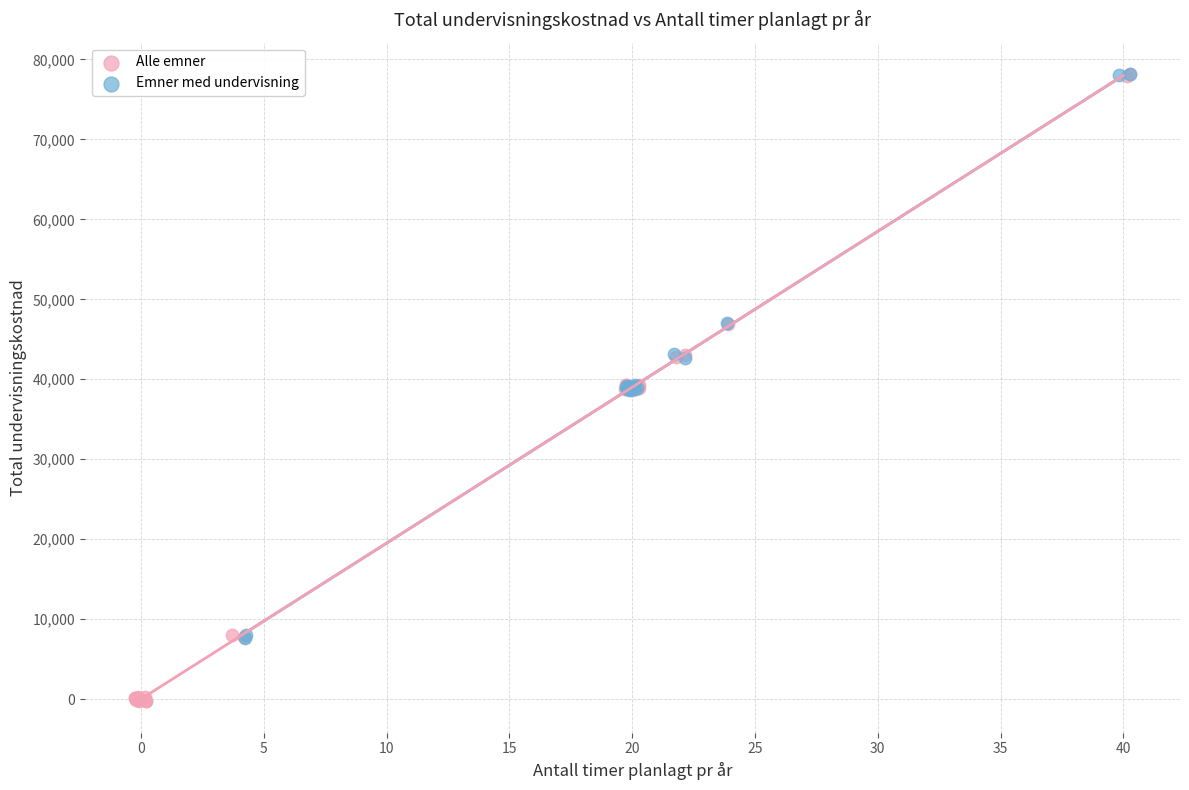

Which series reaches the minimum Y coordinate?

Alle emner